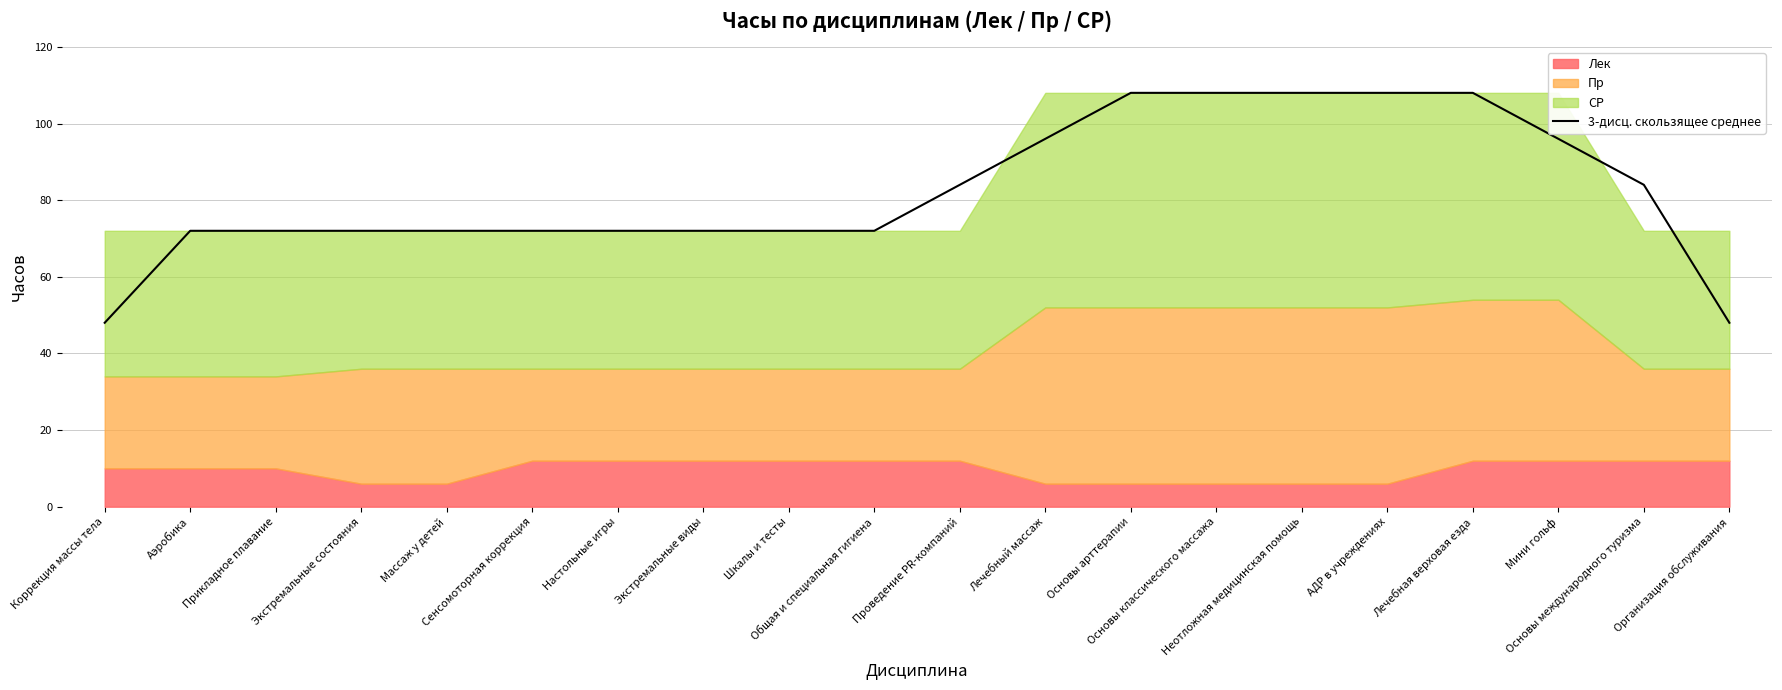

What is the label of the 20th point from the left?

Организация обслуживания